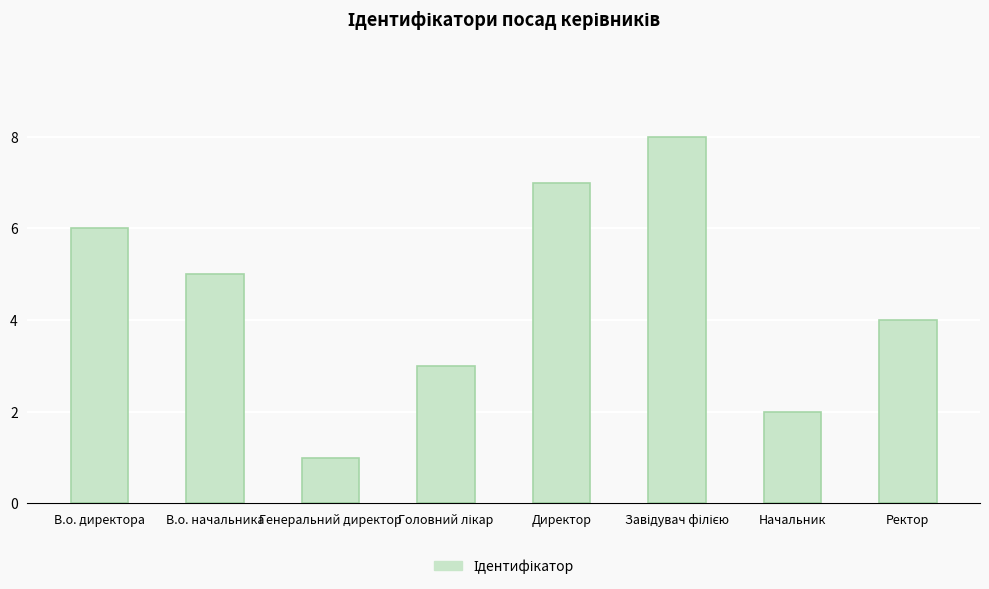

At which category does the chart reach its minimum across all series?

Генеральний директор